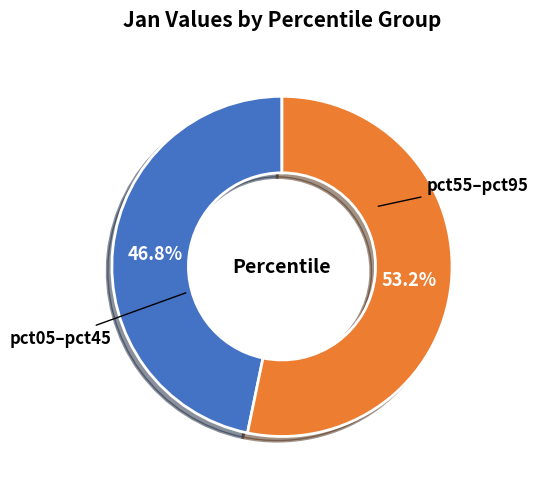

Is there any slice that represents more than half of the pie?

Yes